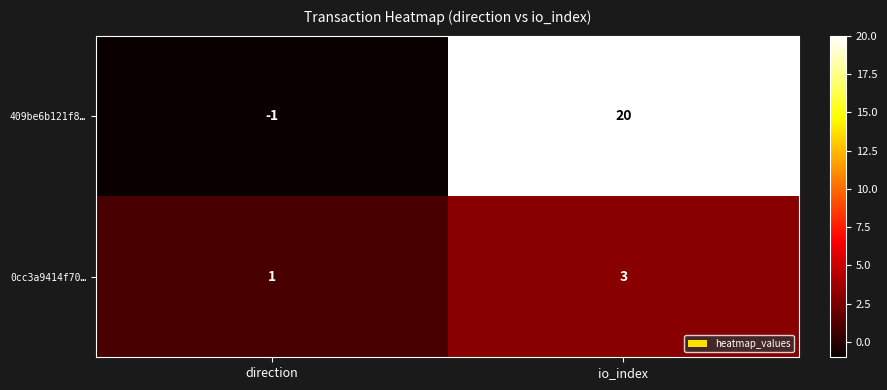

Between direction and io_index, which series saw the biggest shift?

409be6b121f8…